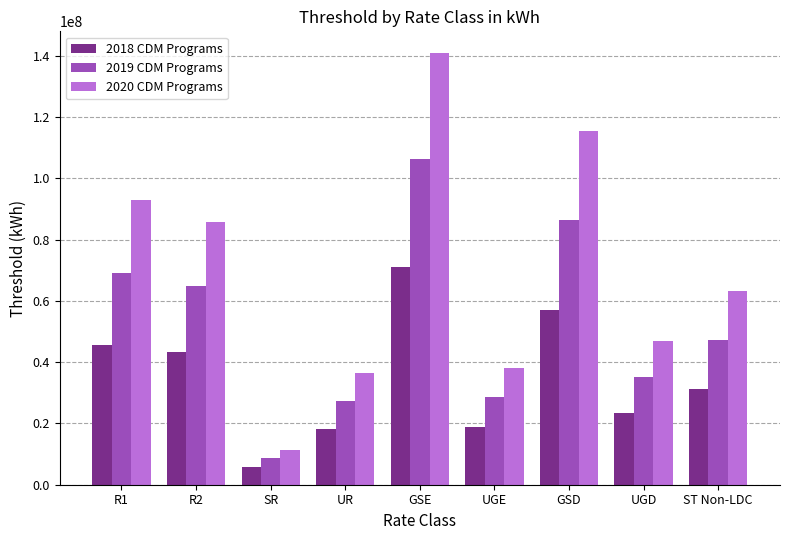

What position from the left is GSE?

5